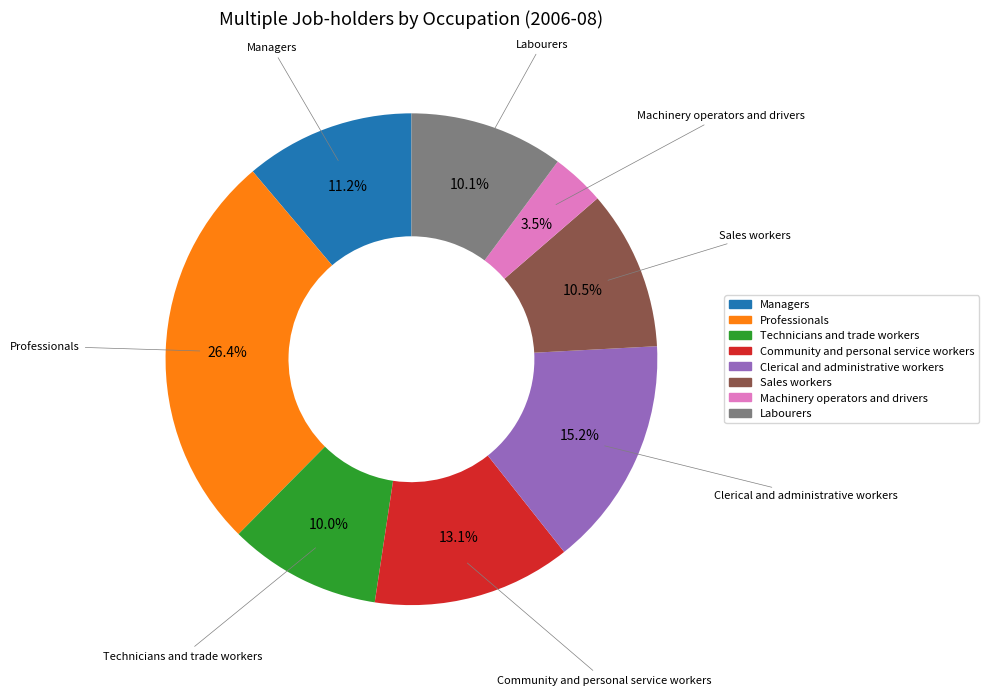

Does Sales workers represent more than half of the total?

No